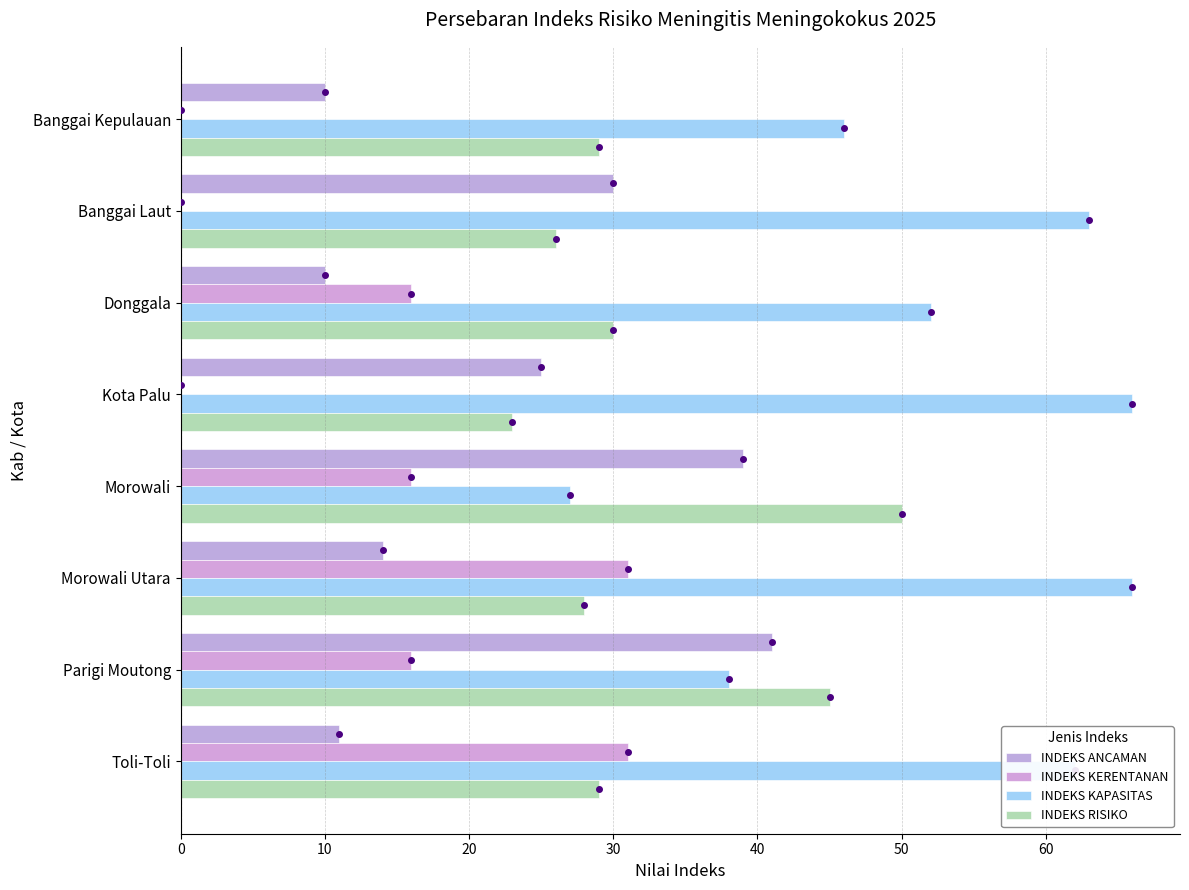

How many distinct data groups are displayed?

4